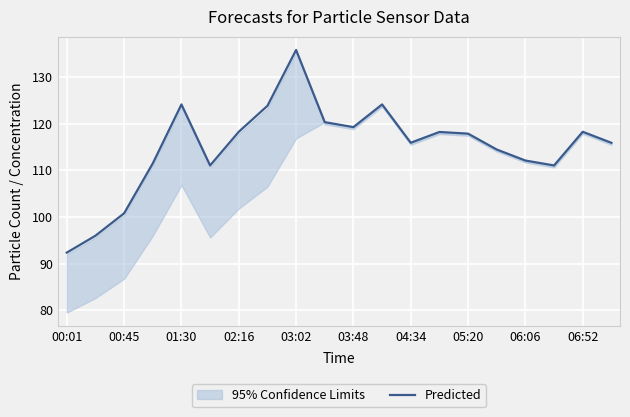

Reading left to right, list all the values displayed in this chart.

92.4	96.0	100.8	111.5	124.1	111.0	118.2	123.8	135.8	120.3	119.2	124.1	115.9	118.2	117.8	114.5	112.1	111.0	118.2	115.9